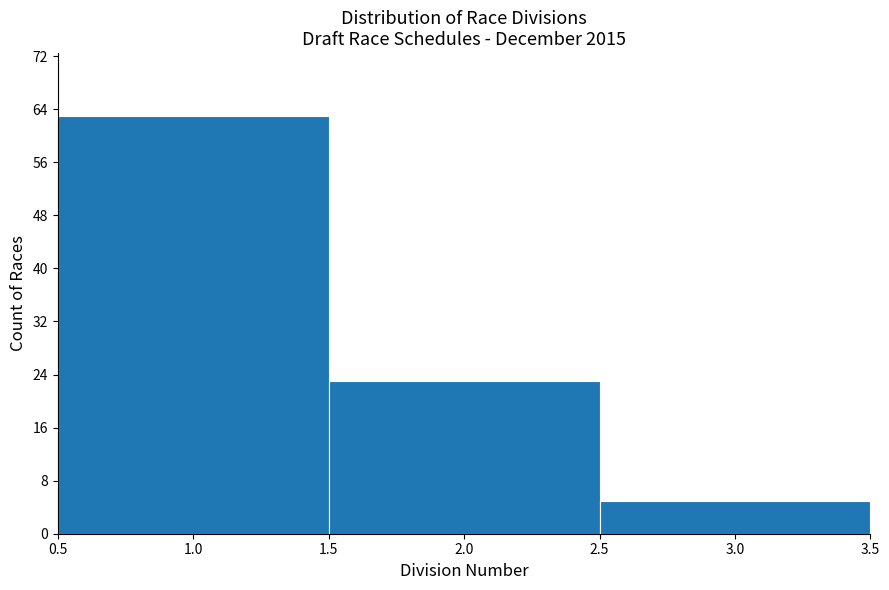

What is the height of the bar covering 0.5 to 1.5 on the x-axis? The values are not printed on the chart, so give them approximately, as read against the axis.

63